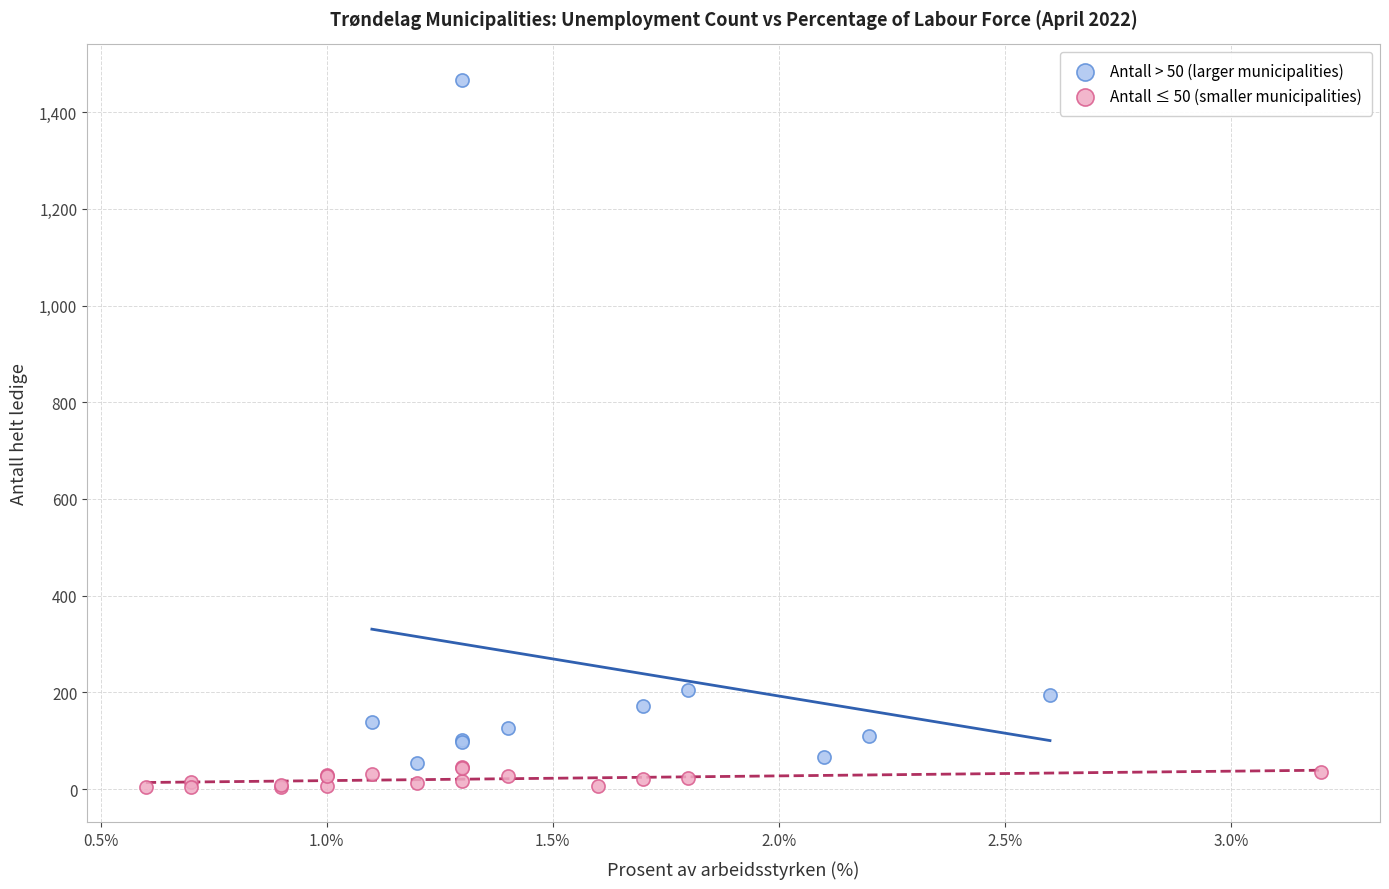

Which series contains the highest Y value?

Antall > 50 (larger municipalities)